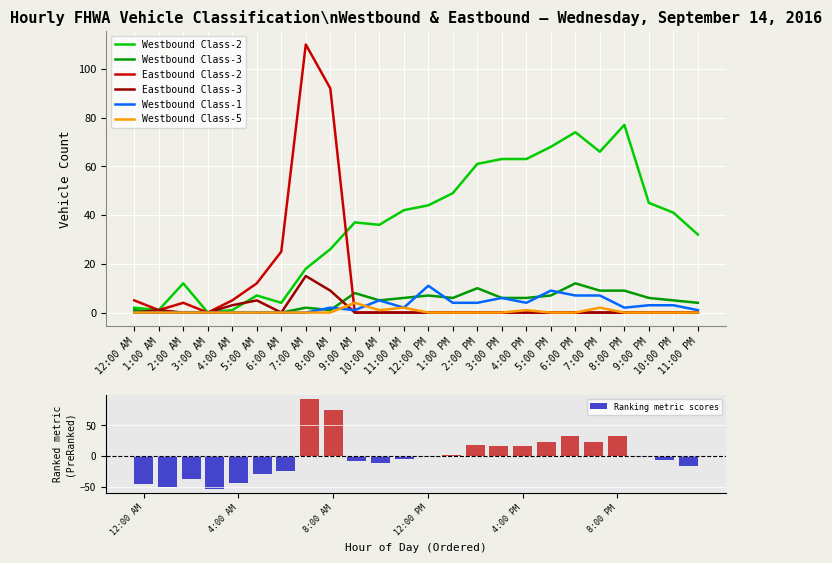

Reading left to right, list all the values displayed in this chart.

Westbound Class-2: 2	1	12	0	1	7	4	18	26	37	36	42	44	49	61	63	63	68	74	66	77	45	41	32
Westbound Class-3: 1	0	0	0	0	0	0	2	1	8	5	6	7	6	10	6	6	7	12	9	9	6	5	4
Eastbound Class-2: 5	1	4	0	5	12	25	110	92	0	0	0	0	0	0	0	0	0	0	0	0	0	0	0
Eastbound Class-3: 0	1	0	0	3	5	0	15	9	0	0	0	0	0	0	0	0	0	0	0	0	0	0	0
Westbound Class-1: 0	0	0	0	0	0	0	0	2	1	5	2	11	4	4	6	4	9	7	7	2	3	3	1
Westbound Class-5: 0	0	0	0	0	0	0	0	0	4	1	2	0	0	0	0	1	0	0	2	0	0	0	0